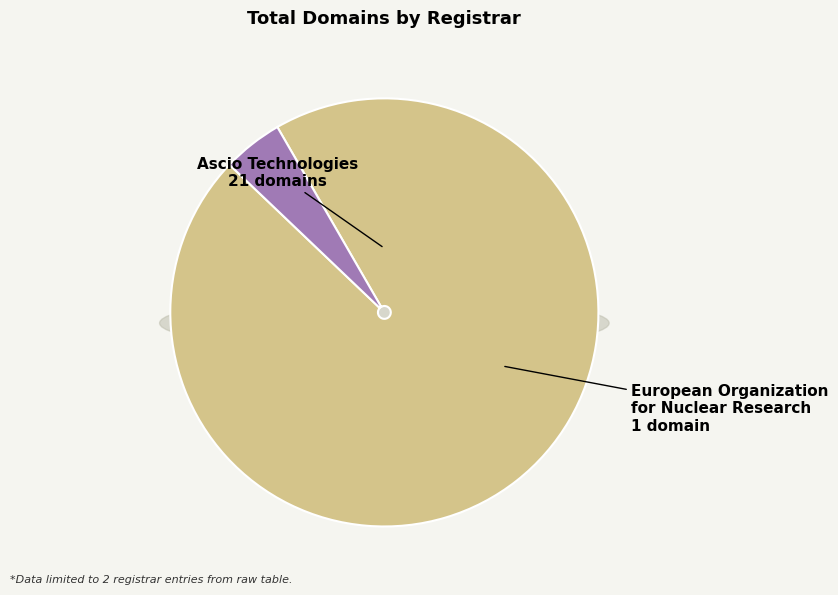

To the nearest percent, what portion does Ascio Technologies, Inc. - Denmark represent?

95%